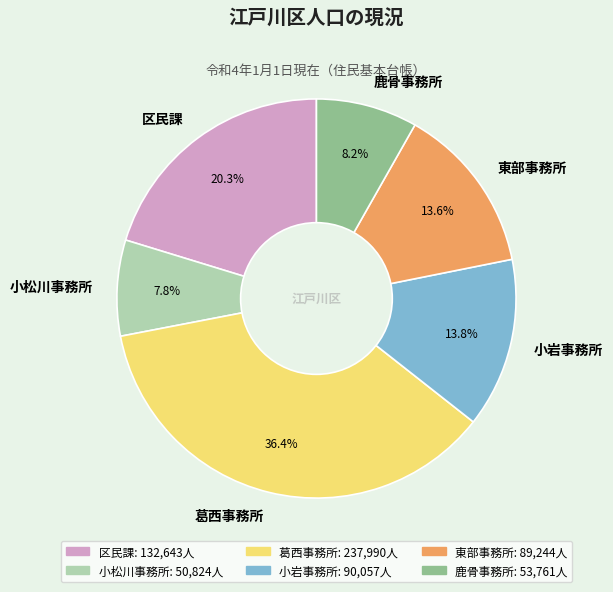

True or false: 東部事務所 accounts for 14% of the total.

True